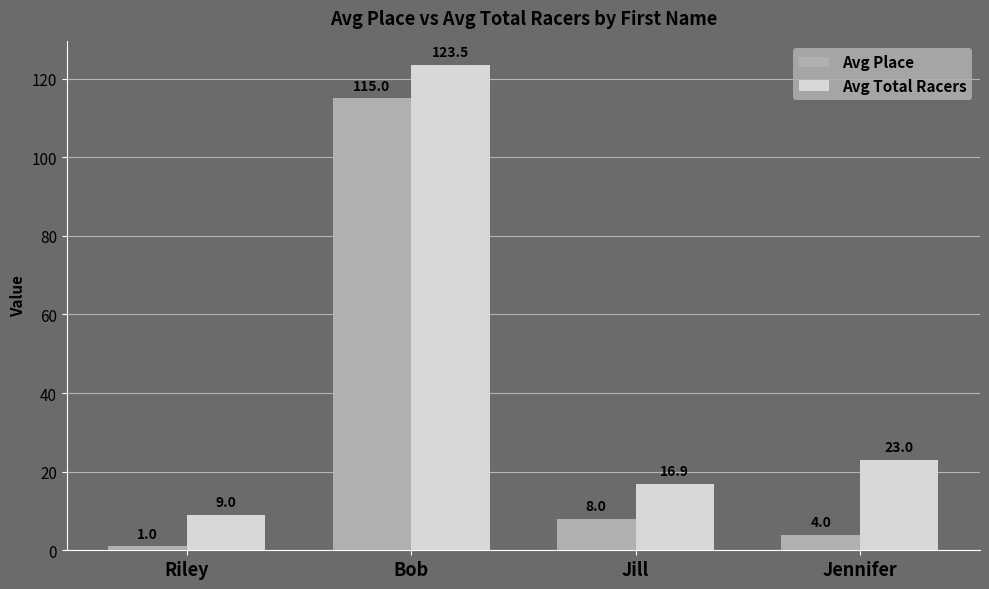

Which category has the highest value in the Avg Place series?

Bob